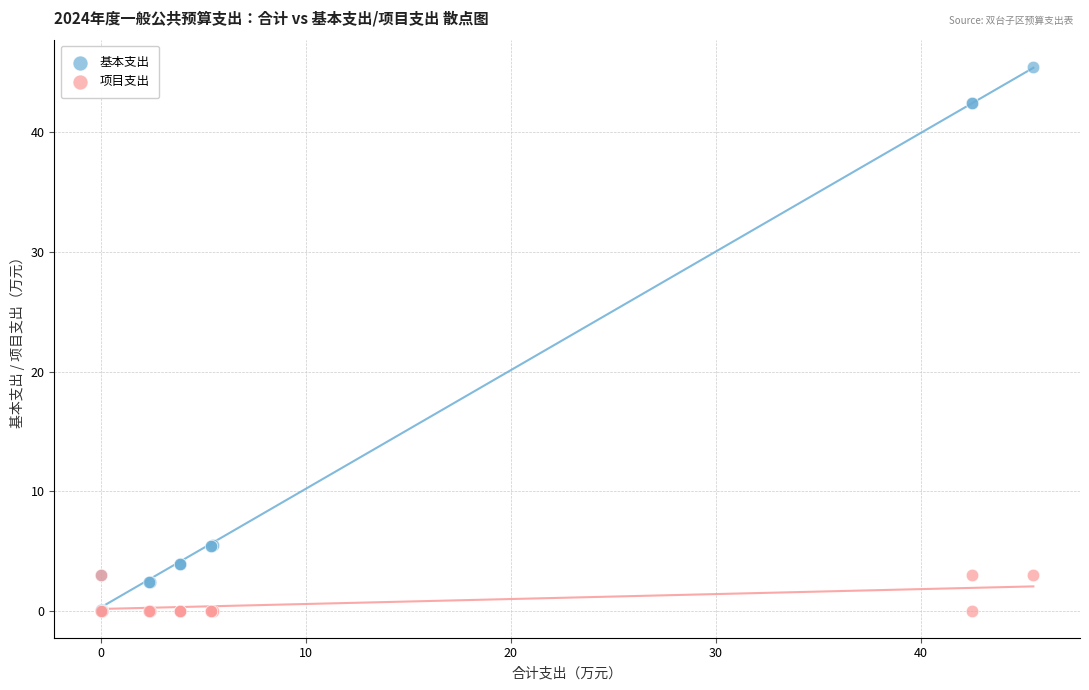

Which series has the widest spread of Y values?

基本支出